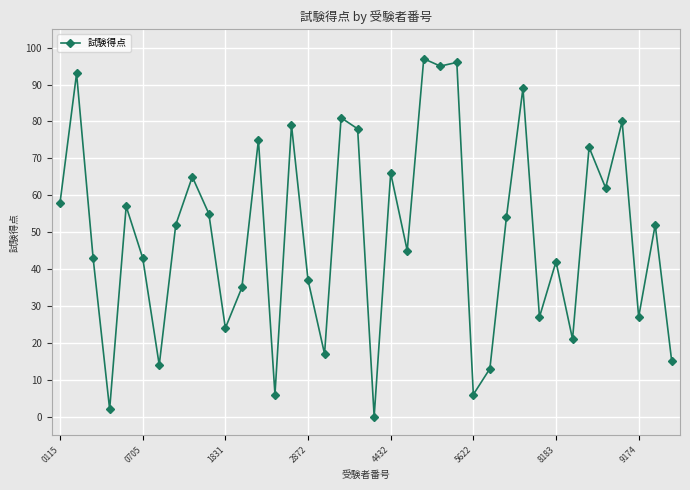

What is the maximum value shown in the chart?

97